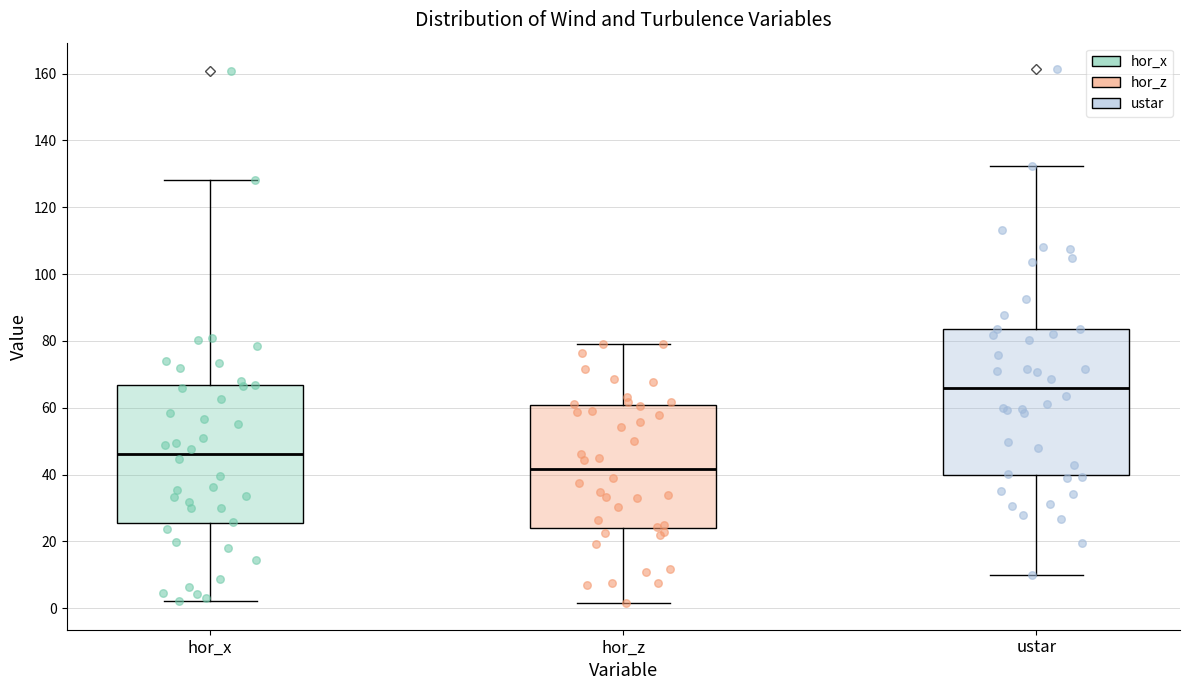

Comparing the boxes themselves (not the whiskers), which one is the tallest?

ustar